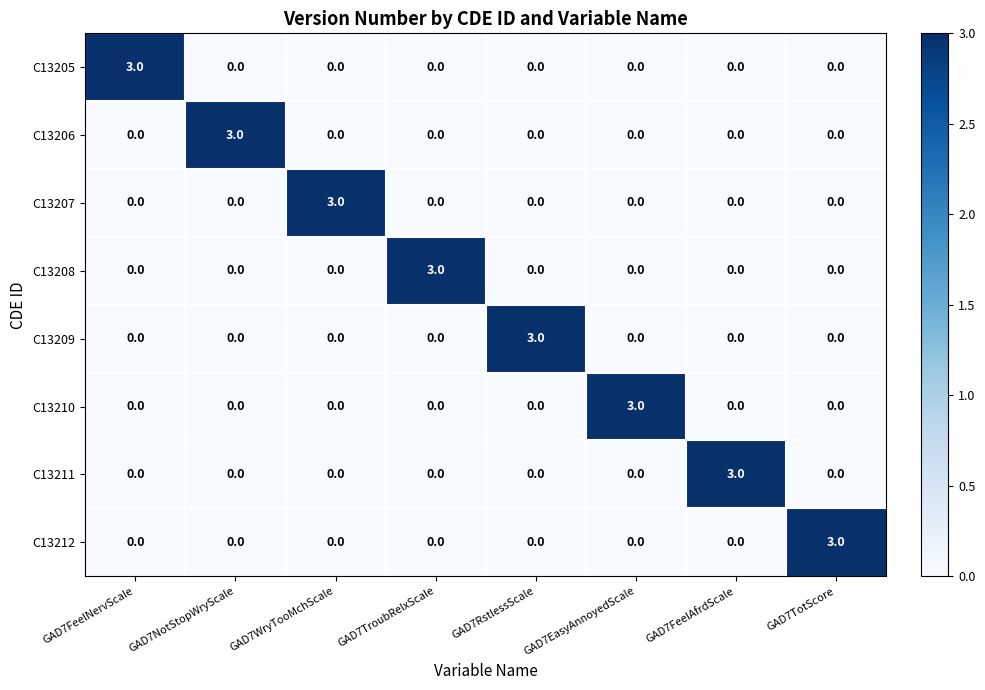

What is the total value across all series at GAD7TotScore?

3